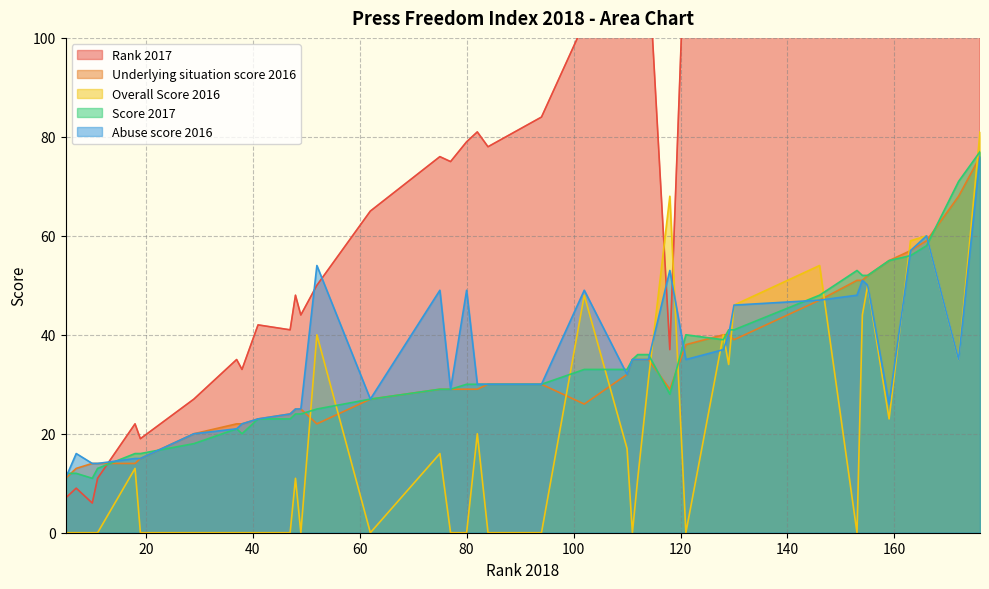

What is the sum of all Rank 2017 values?

3463